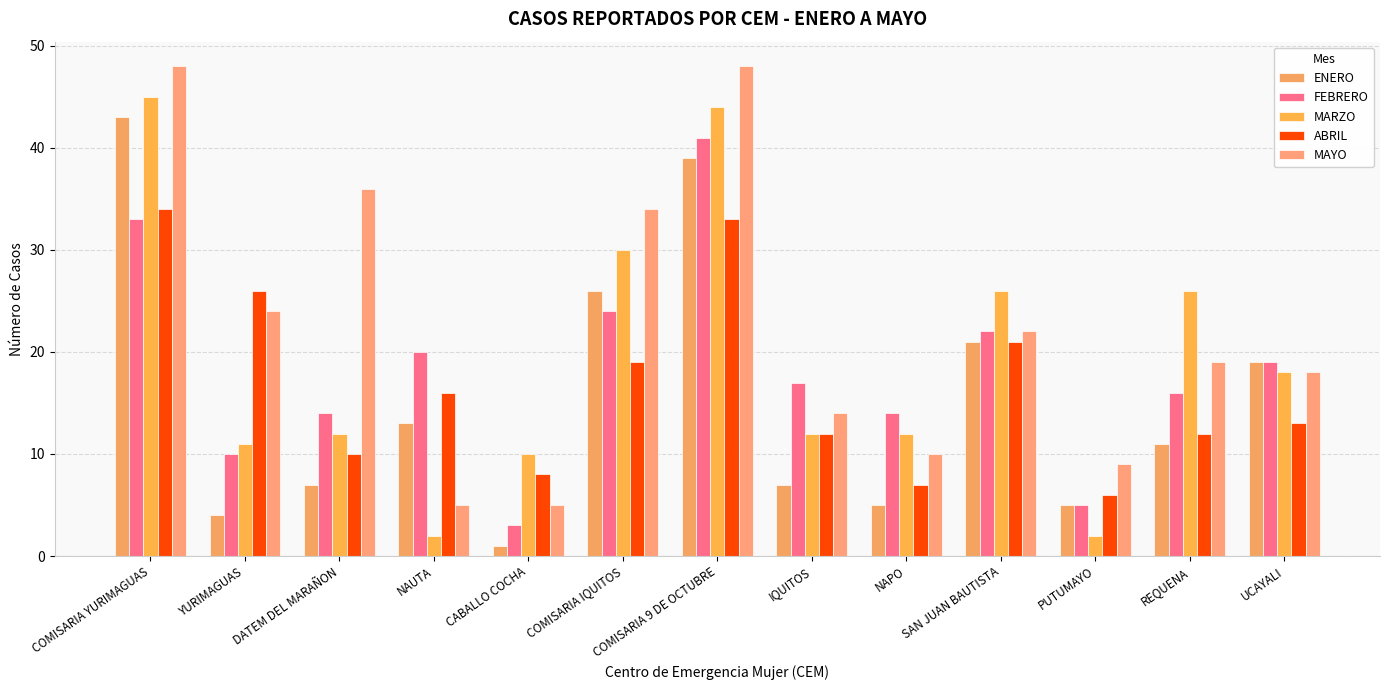

At which category is the sum across all series the highest?

COMISARIA 9 DE OCTUBRE